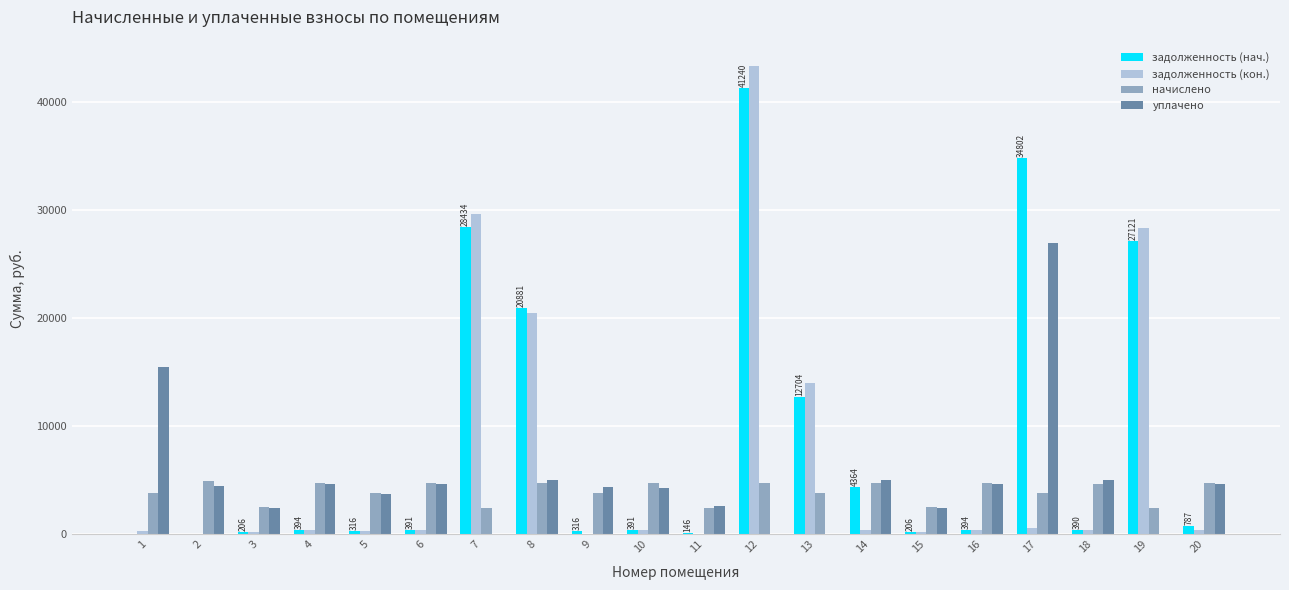

The value of уплачено at 19 is 11392.8. True or false?

False